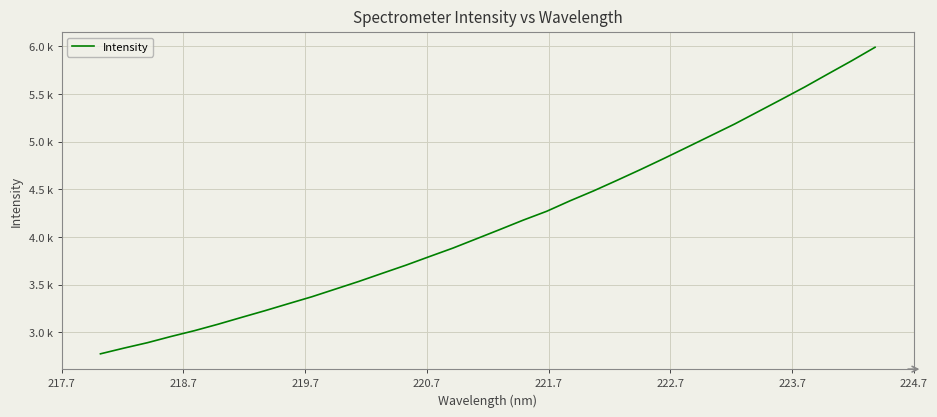

Does the chart have visible grid lines?

Yes